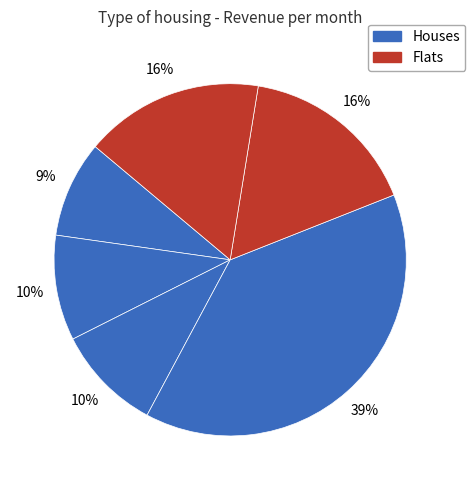

How many slices are in this pie chart?

6